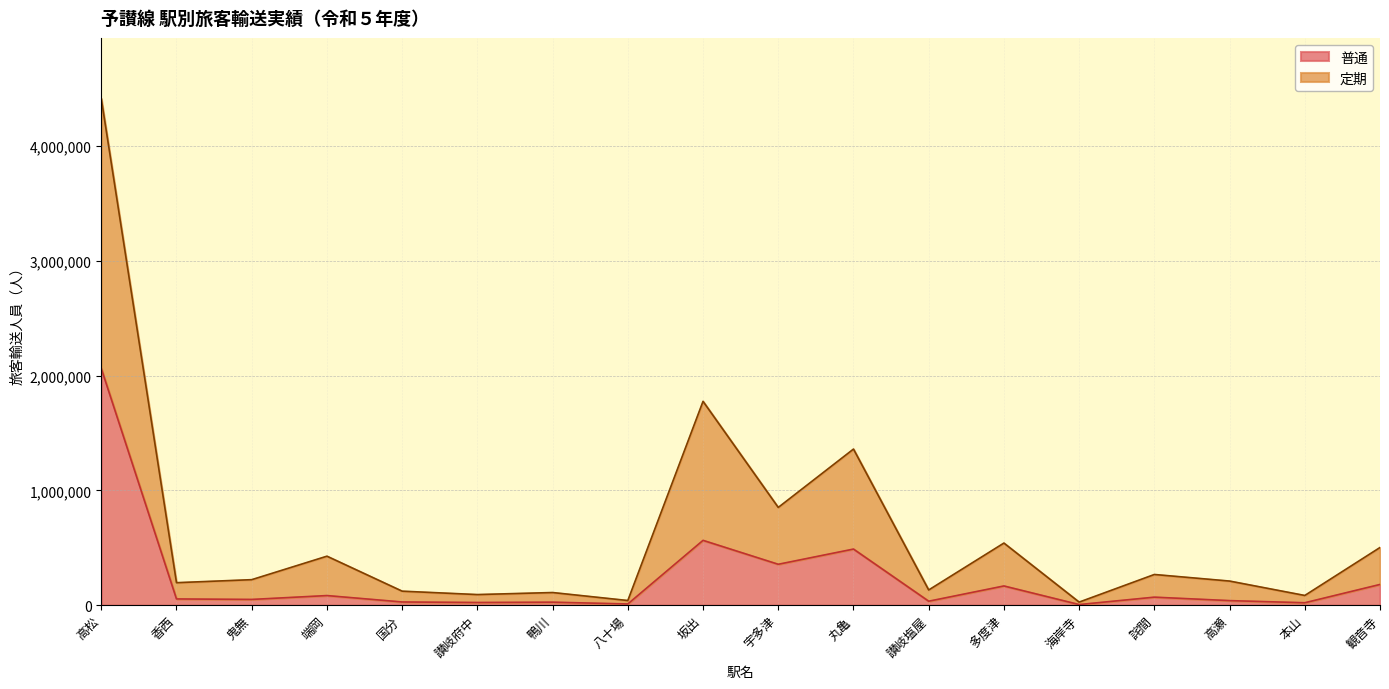

What is the difference between the highest and lowest values at 本山?

63422